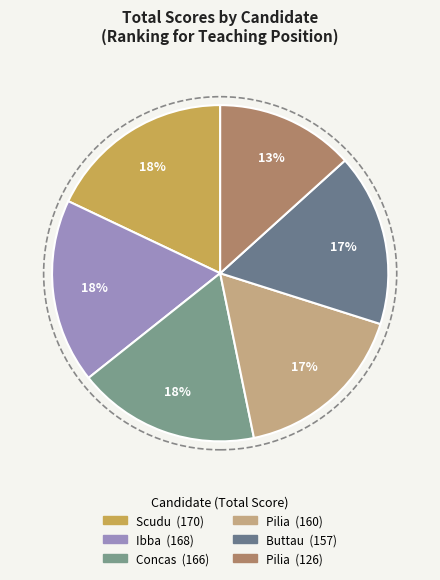

How many segments does this pie chart have?

6